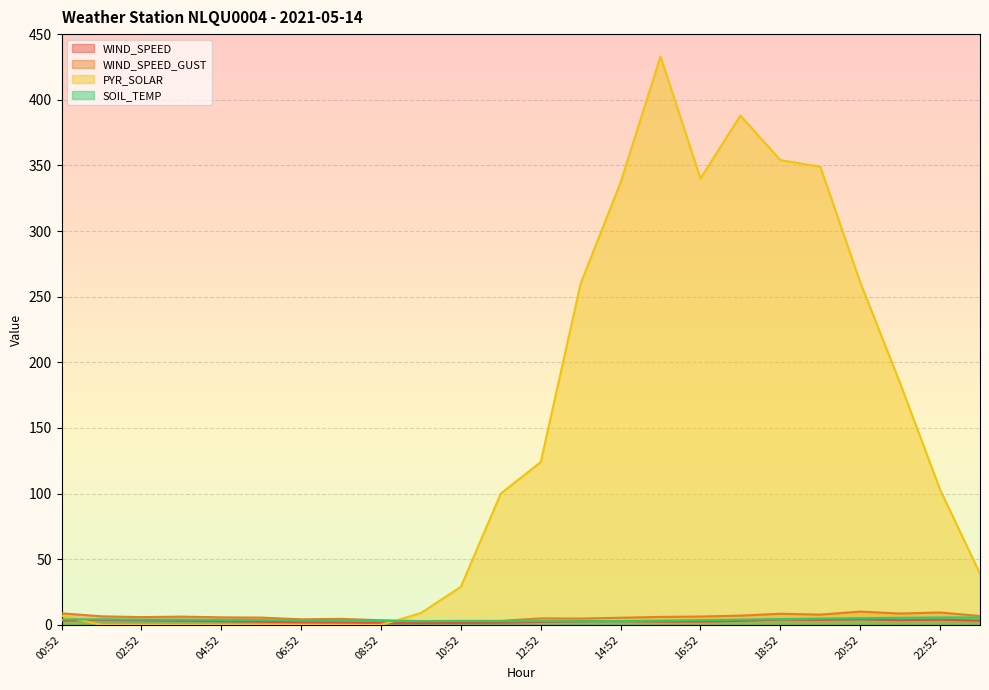

Rank the series by their maximum value, from highest to lowest.

PYR_SOLAR, WIND_SPEED_GUST, SOIL_TEMP, WIND_SPEED